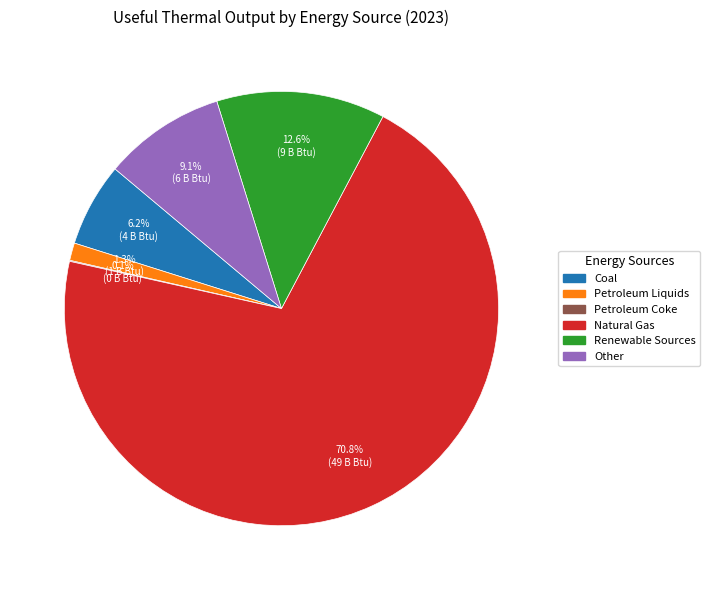

What is the majority slice?

Natural Gas